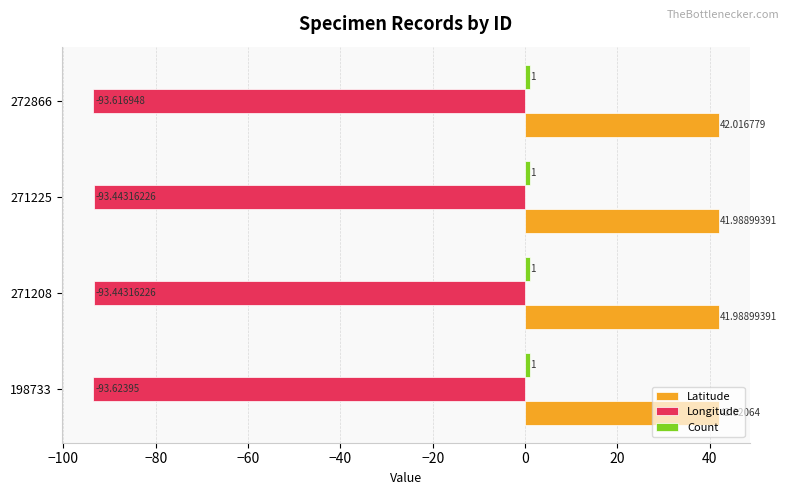

What is the sum of the Latitude values at 198733 and 271225?

84.0